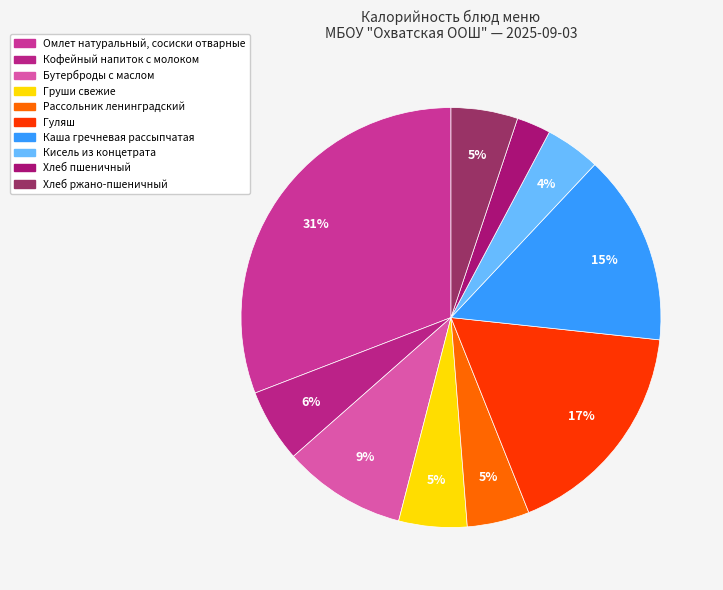

The Гуляш slice represents 23% of the pie. True or false?

False